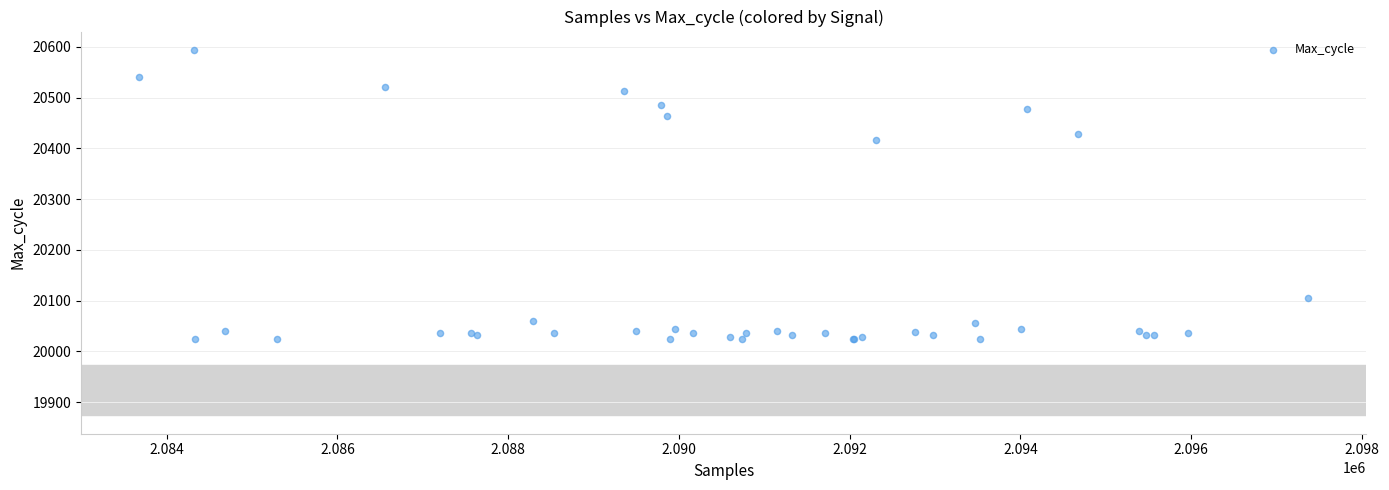

What Y value in the scatter plot is closest to 20309?

20416